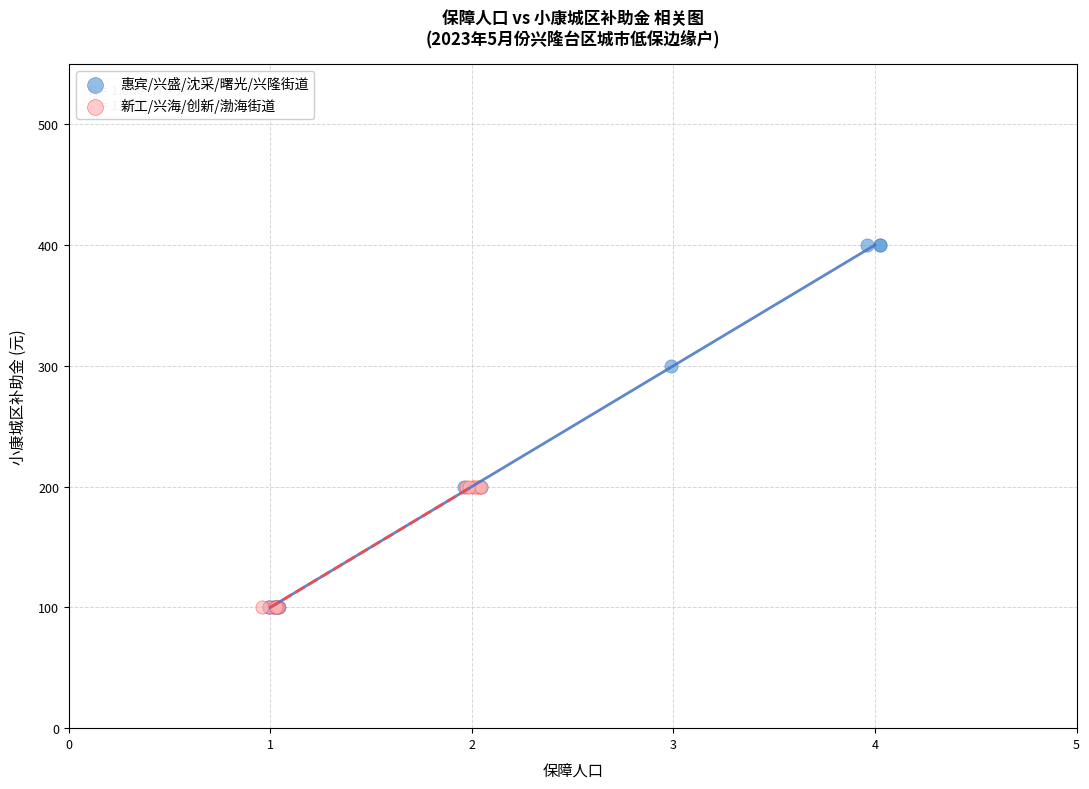

What are all the series names shown in the legend?

惠宾/兴盛/沈采/曙光/兴隆街道, 新工/兴海/创新/渤海街道